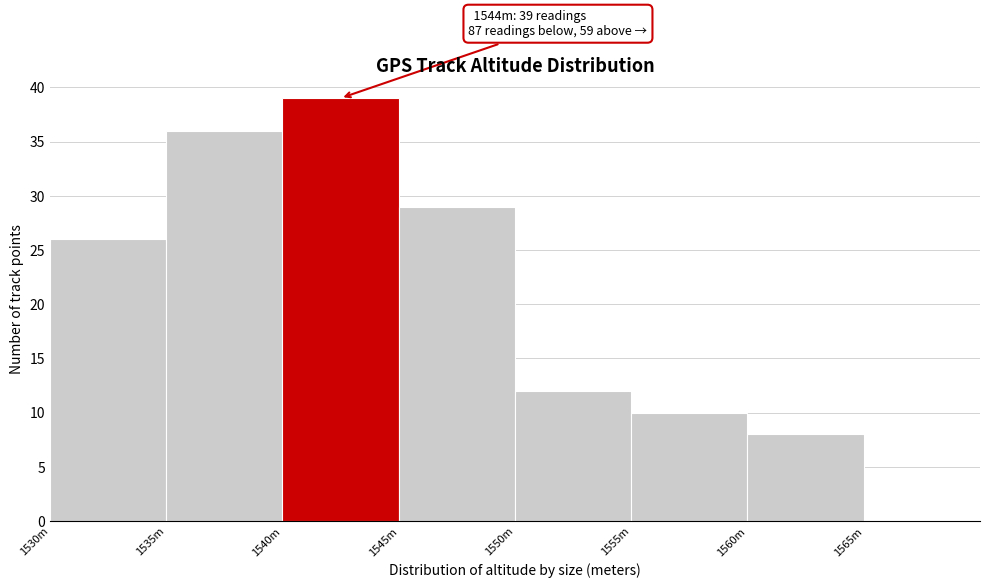

Reading left to right, transcribe all the data shown in this chart.

1530m=26	1535m=36	1540m=39	1545m=29	1550m=12	1555m=10	1560m=8	1565m=0